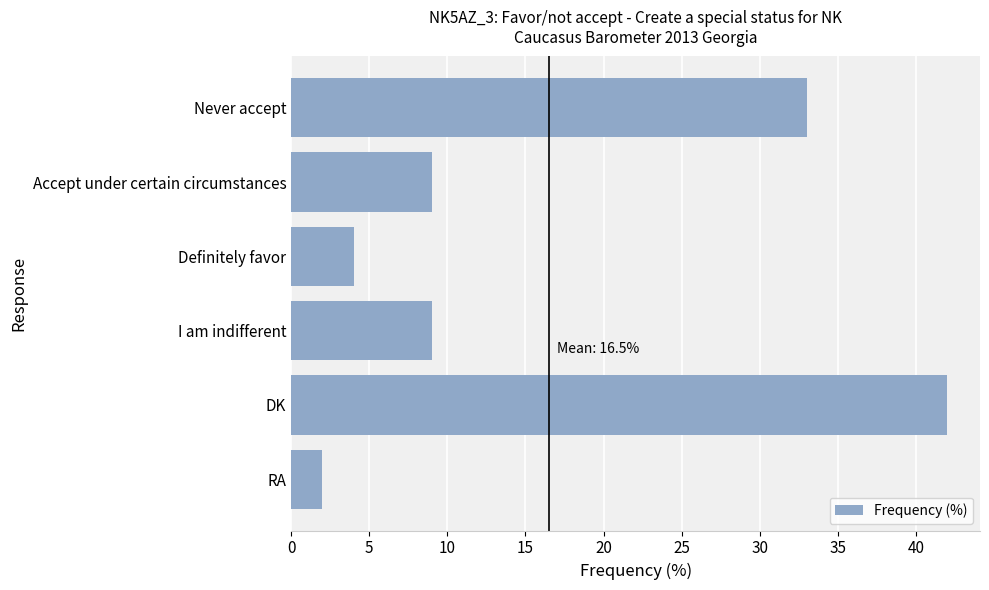

Which has a higher value, Never accept or DK?

DK